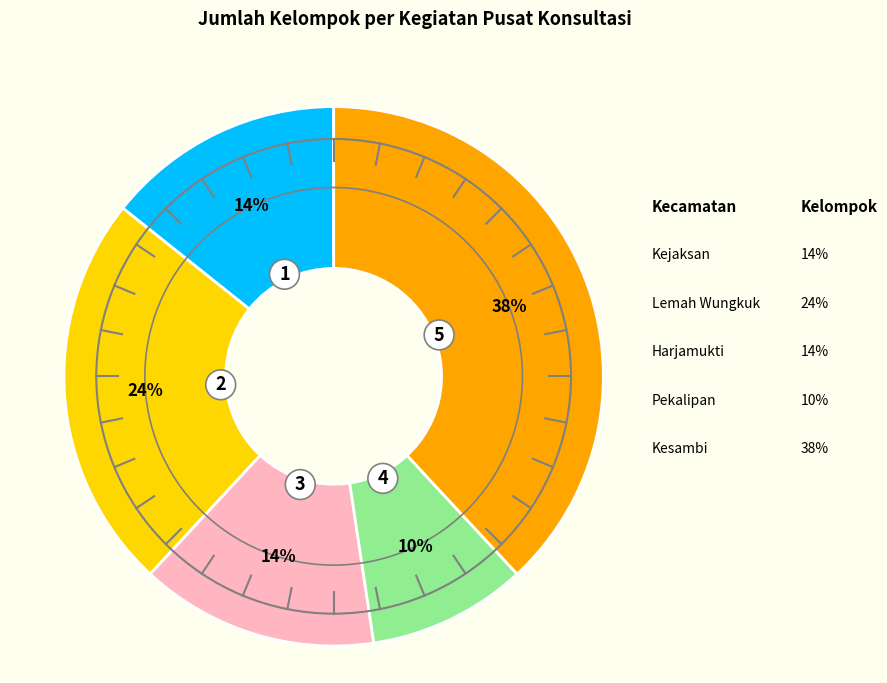

To the nearest percent, what is the average slice percentage?

20%